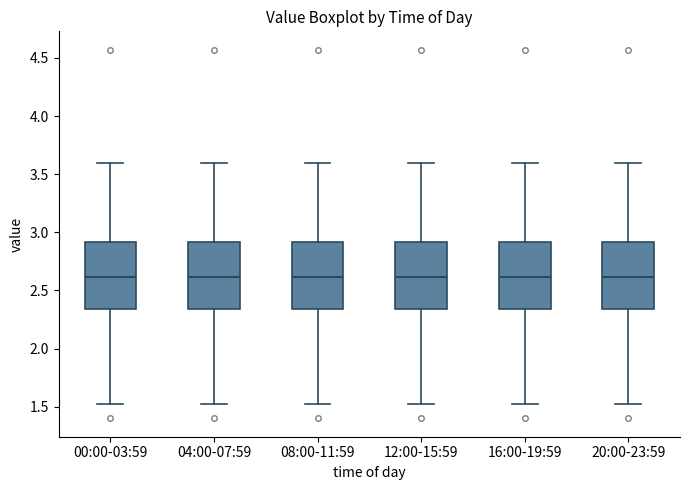

Reading left to right, read every box against the y-axis: the position of its median line, the range the box covers, and the ends of its whiskers. The values are not printed on the chart, so give them approximately, as read against the axis.

00:00-03:59: median 2.60, box 2.35 to 2.90, whiskers 1.50 to 3.60
04:00-07:59: median 2.60, box 2.35 to 2.90, whiskers 1.50 to 3.60
08:00-11:59: median 2.60, box 2.35 to 2.90, whiskers 1.50 to 3.60
12:00-15:59: median 2.60, box 2.35 to 2.90, whiskers 1.50 to 3.60
16:00-19:59: median 2.60, box 2.35 to 2.90, whiskers 1.50 to 3.60
20:00-23:59: median 2.60, box 2.35 to 2.90, whiskers 1.50 to 3.60